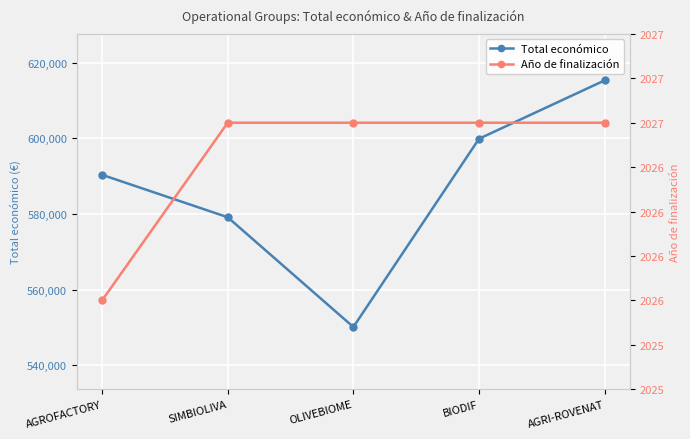

Which series has the largest range (max minus min)?

Total económico